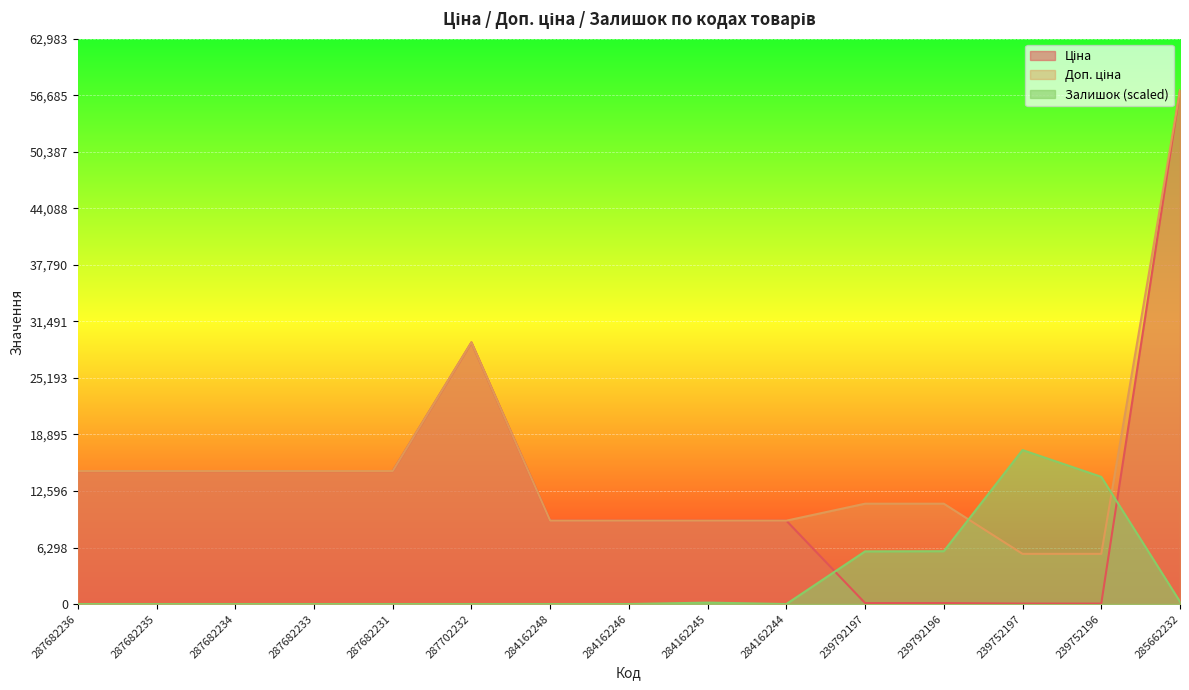

Which series has the largest range (max minus min)?

Ціна